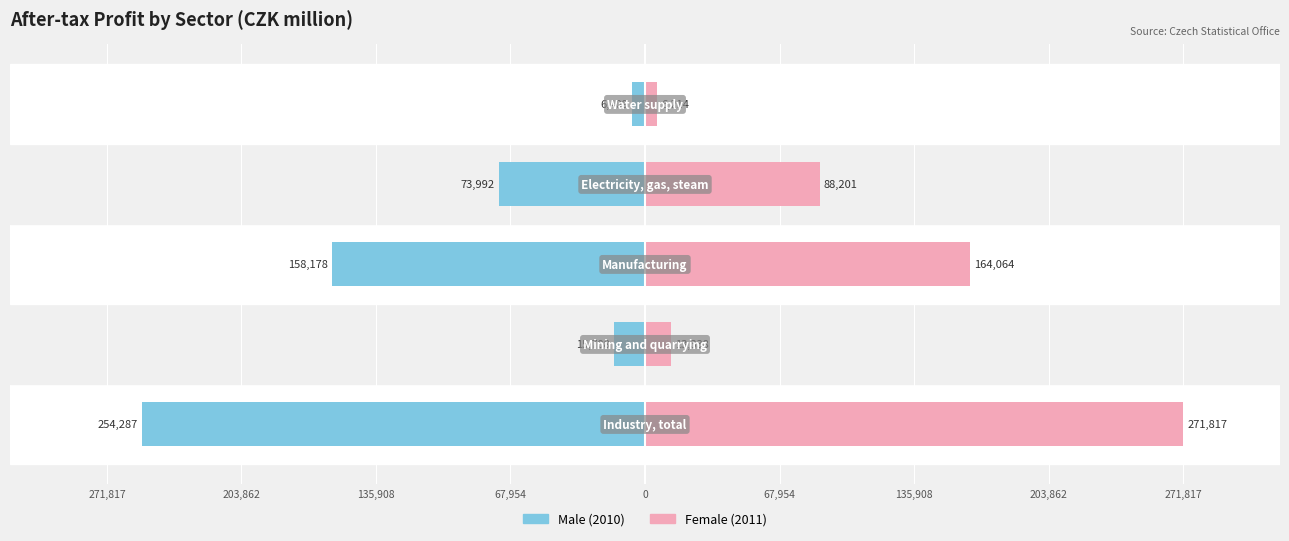

Rank the series by their maximum value, from lowest to highest.

Male, Female